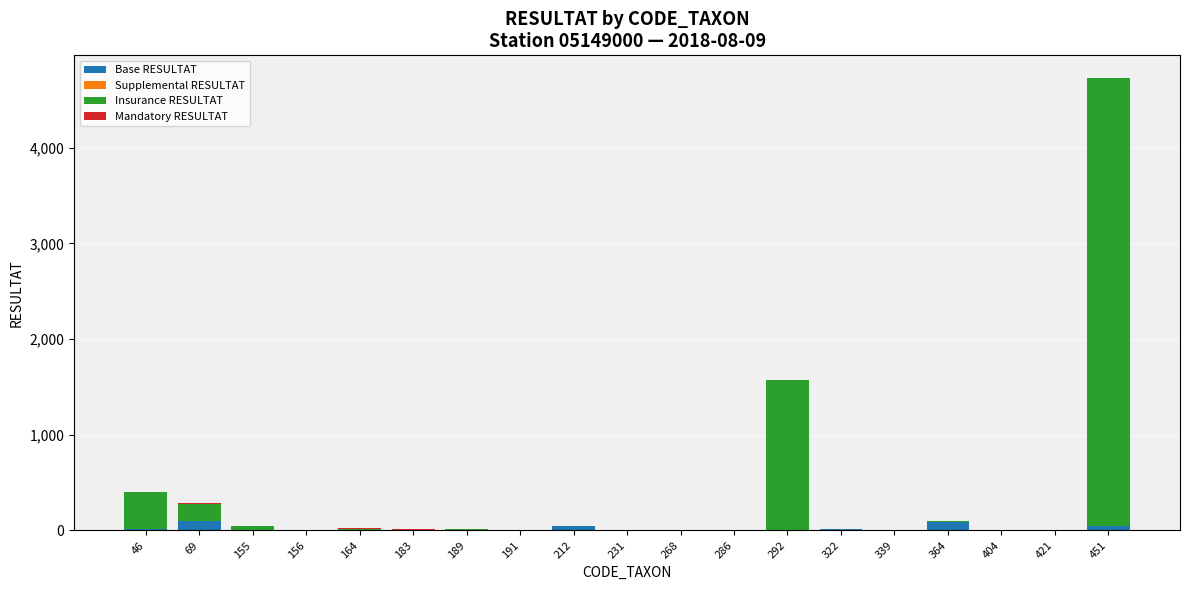

The Base RESULTAT series shows 0 at 292. True or false?

True